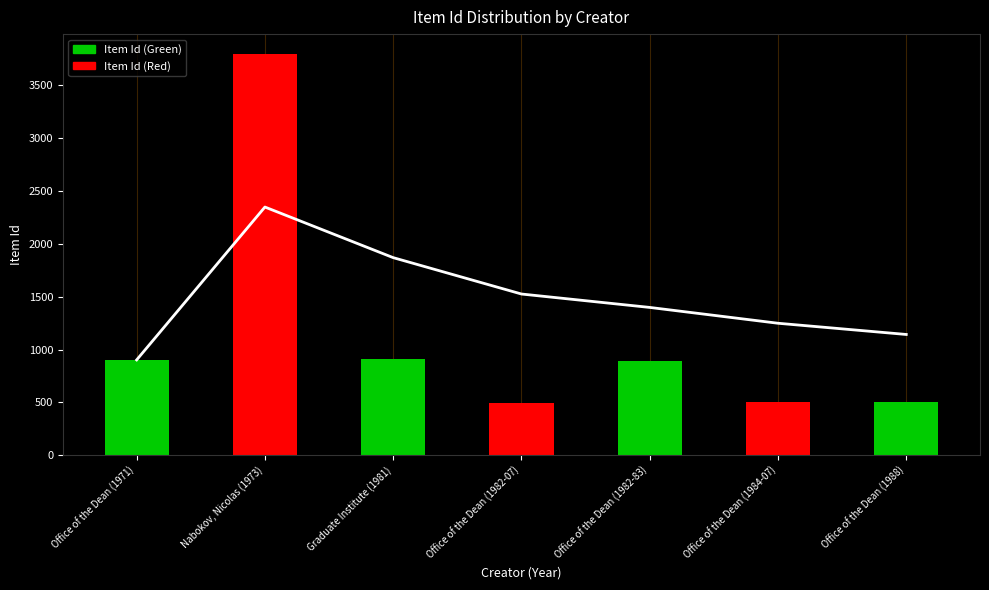

Which category has the highest value across all series?

Nabokov, Nicolas (1973)